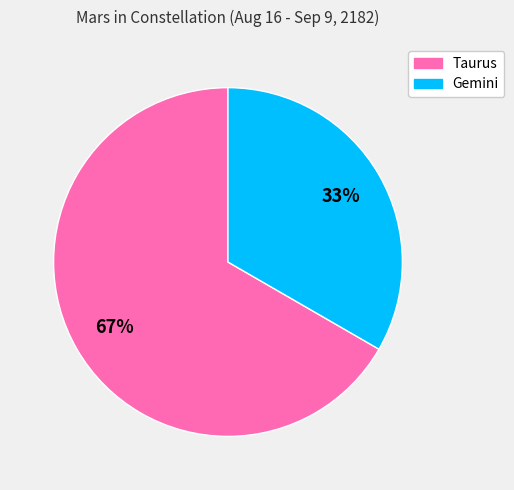

Rank the categories by value from highest to lowest.

Taurus, Gemini